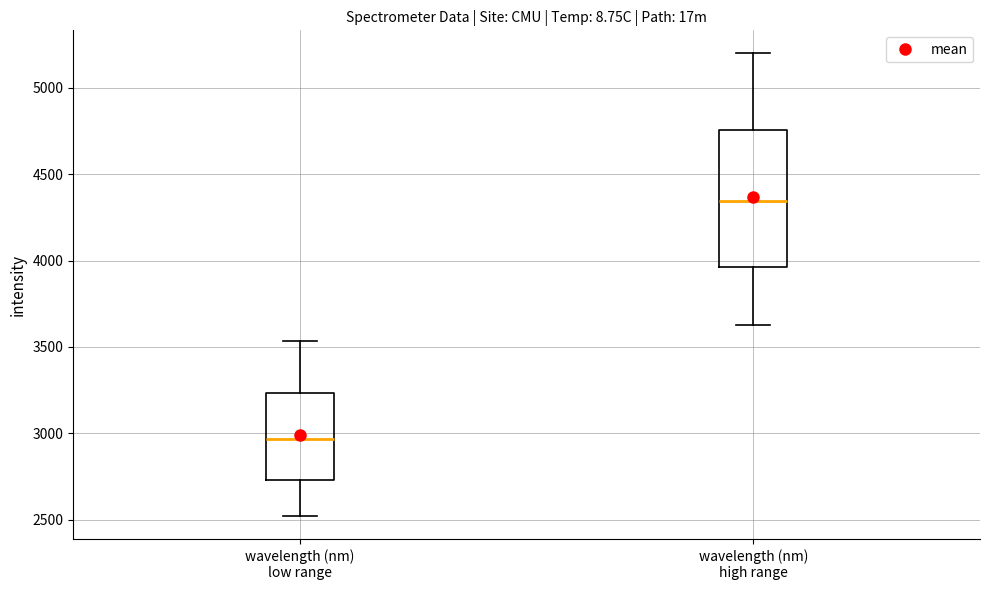

Where does the median line of the box for wavelength (nm) low range sit on the y-axis? The values are not printed on the chart, so give them approximately, as read against the axis.

2950